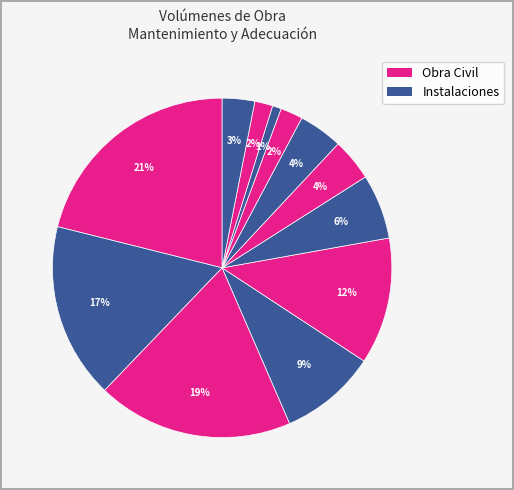

Which category has the biggest portion of the pie?

EXCAVACION COMUN